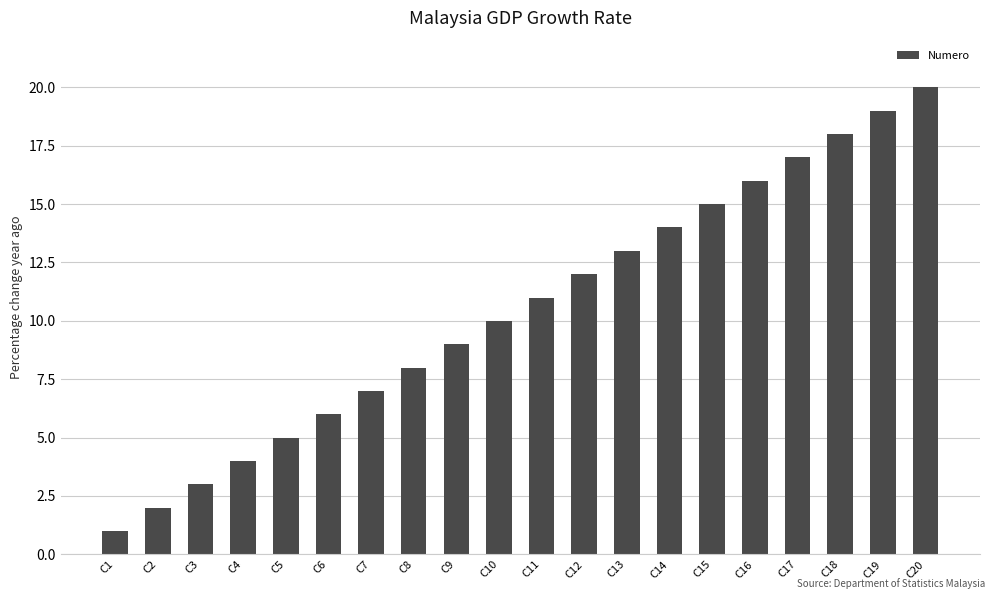

How many data points does each series have?

20